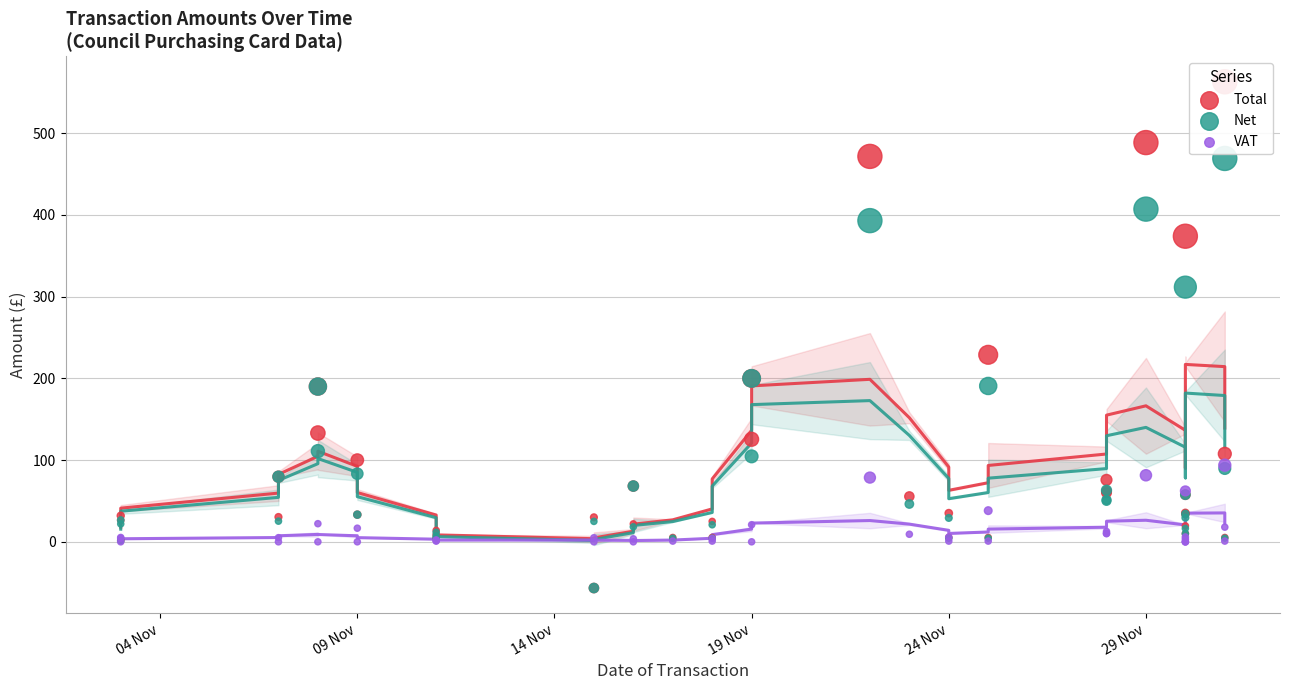

Which series has the largest total across all categories?

Total